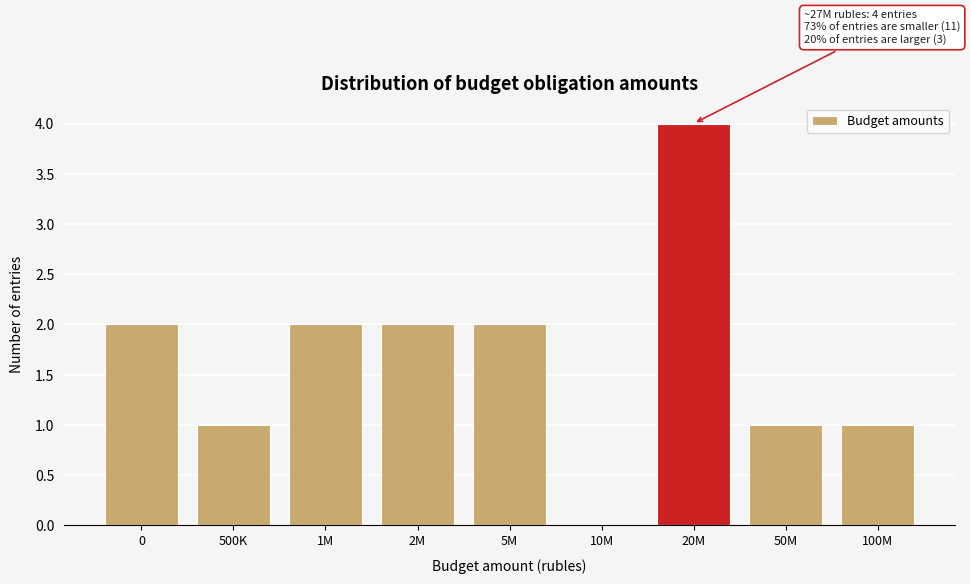

Reading left to right, list all the values displayed in this chart.

0=2	500K=1	1M=2	2M=2	5M=2	10M=0	20M=4	50M=1	100M=1